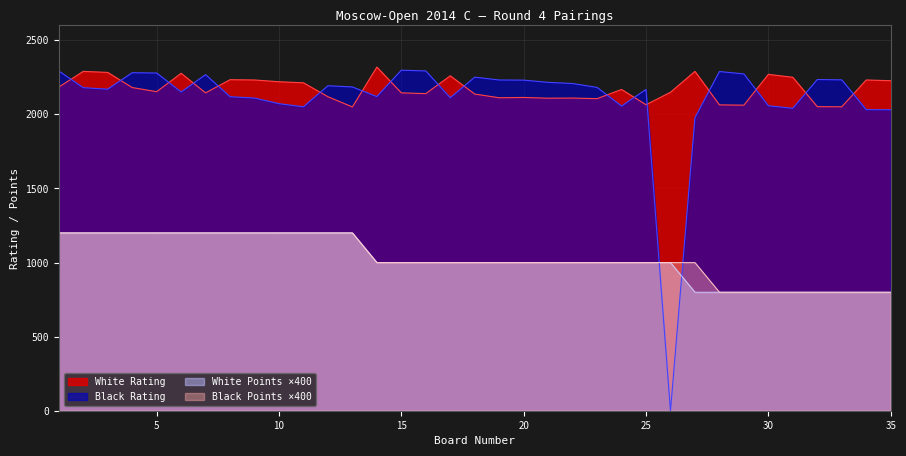

Which series ends up on top after the final intersection of Black Rating and Black Points?

Black Rating